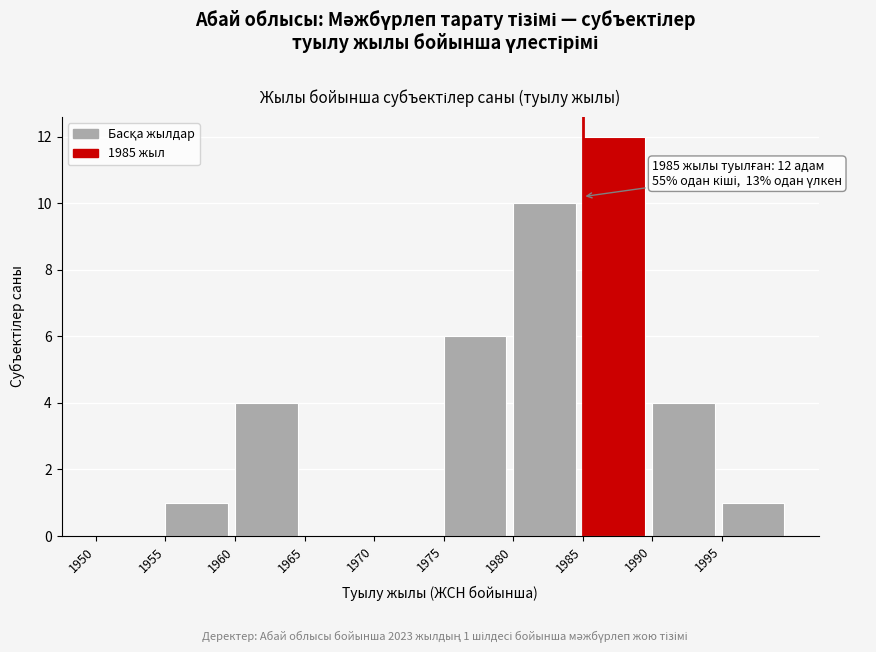

Over which range of the x-axis is the bar tallest?

1985 to 1990